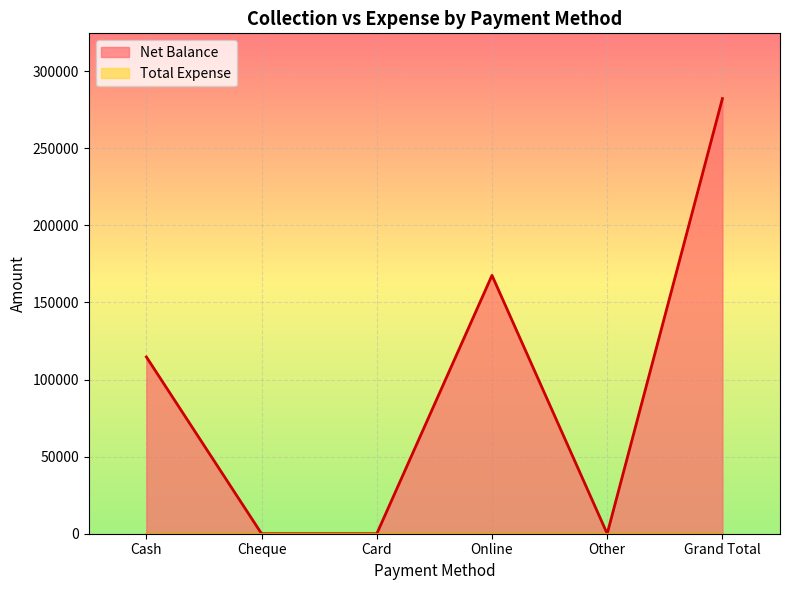

Approximately how many times larger is the value at Grand Total compared to Online?

1.7